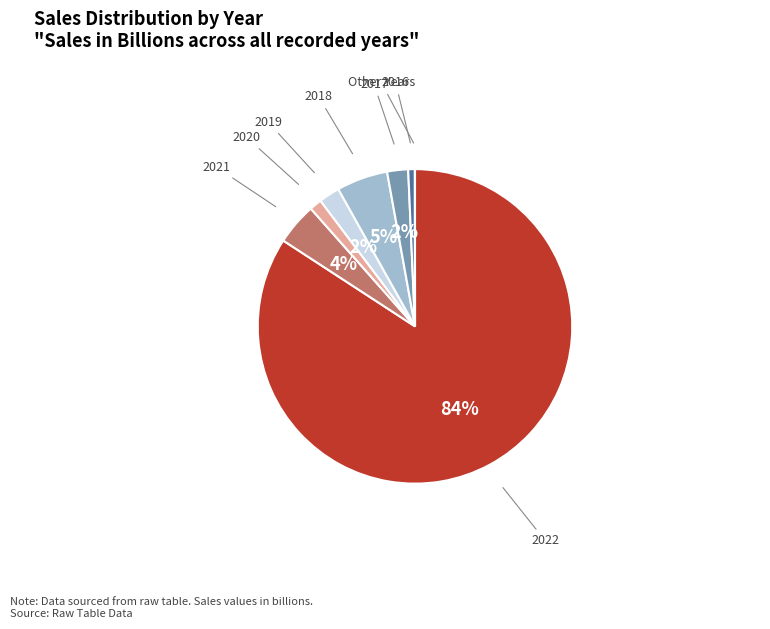

Does 2016 account for over 50% of the chart?

No